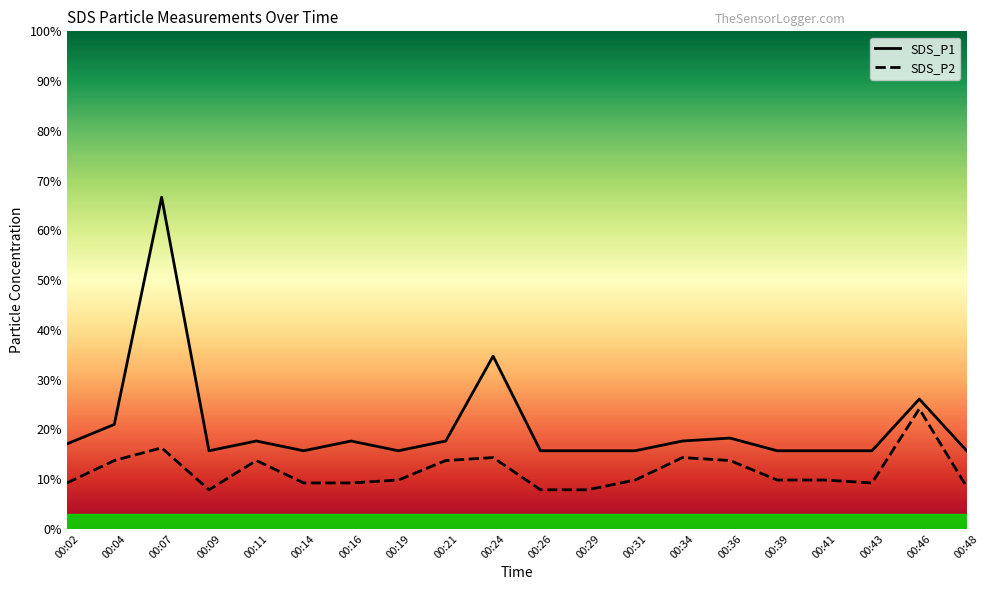

Read the SDS_P1 value at 00:48.

0.8